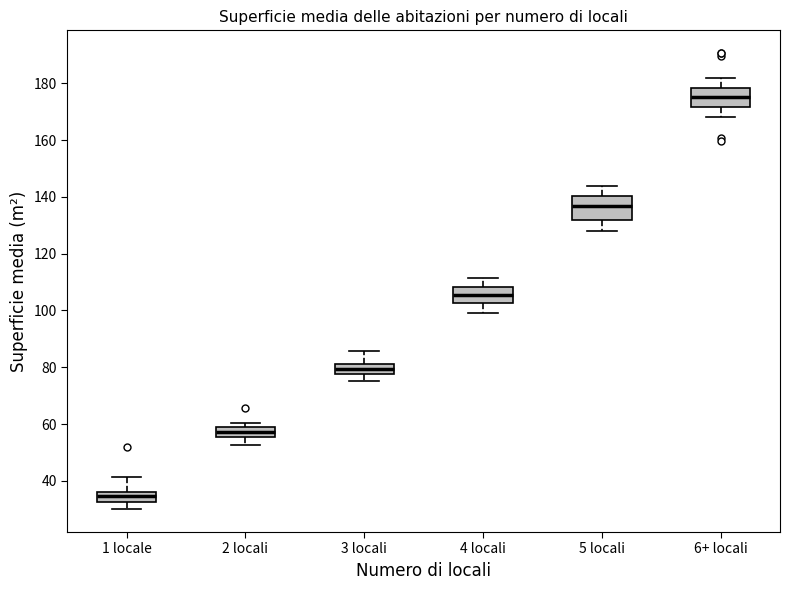

Where is the lower edge of the box for 5 locali on the y-axis? The values are not printed on the chart, so give them approximately, as read against the axis.

132